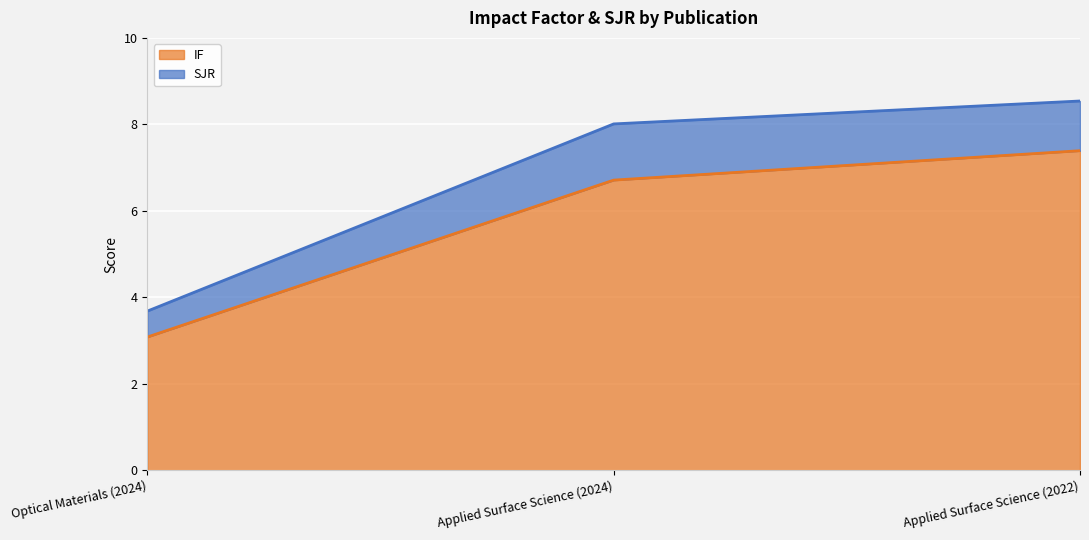

What is the value of the 2nd point from the left?

6.7